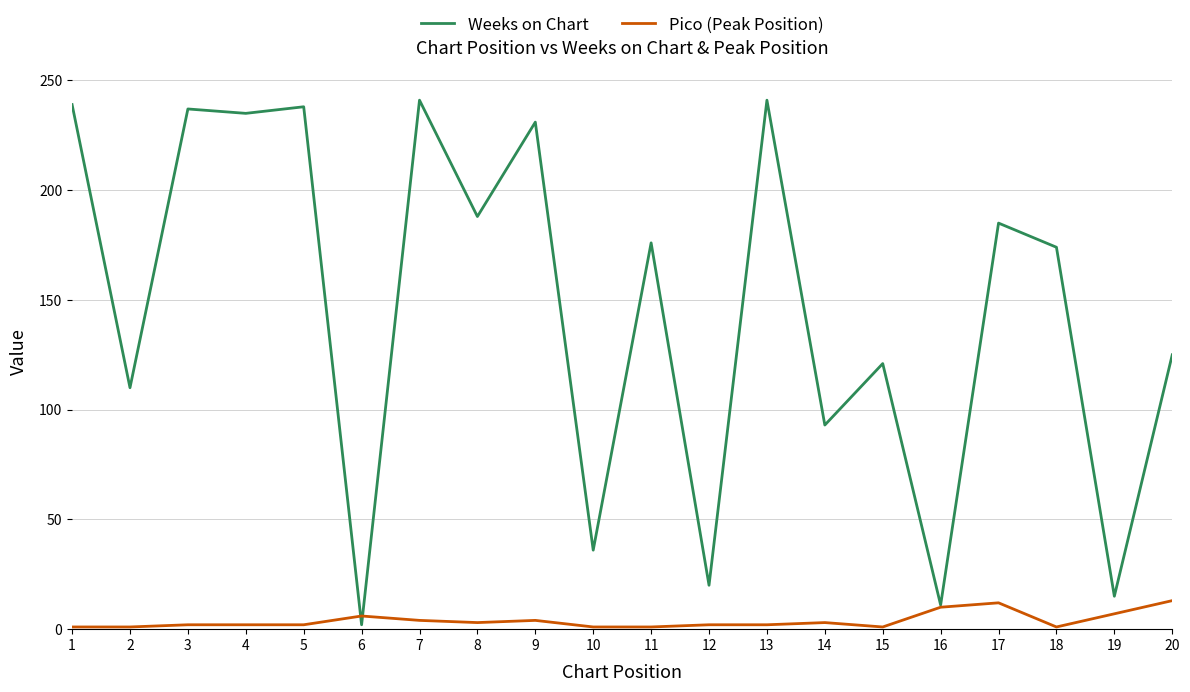

Is it true that Weeks on Chart equals 20 at 12?

True